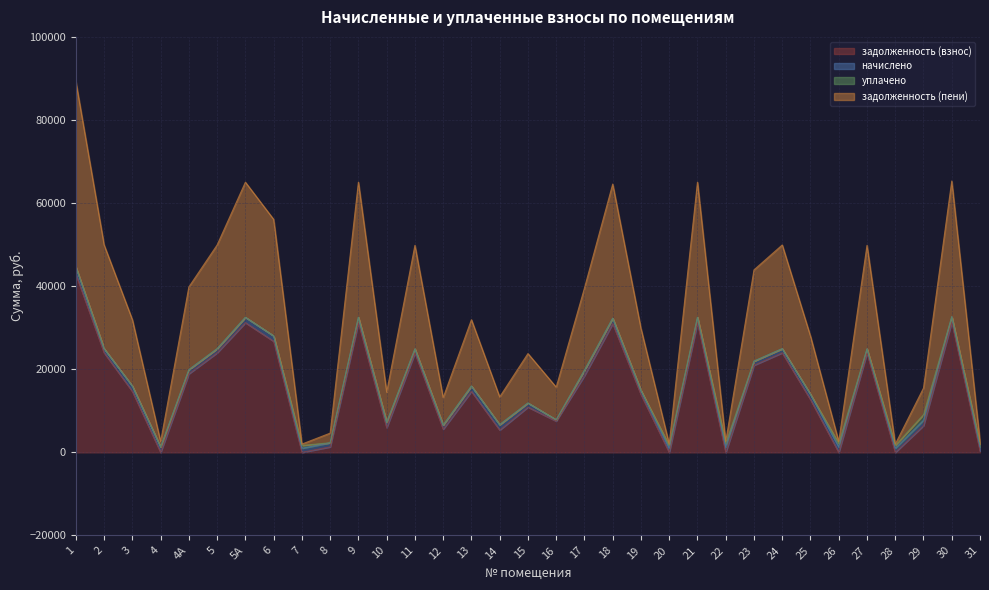

Does the chart display data point markers on the line(s)?

No